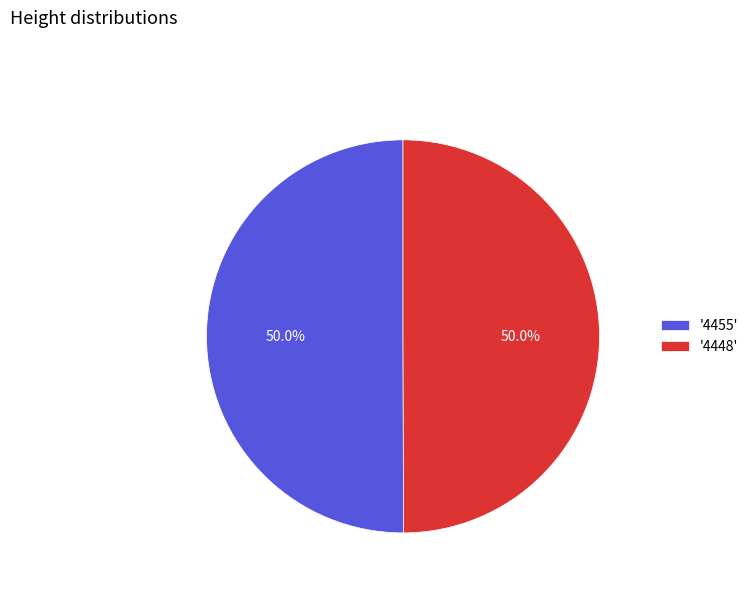

Count the number of slices in the pie.

2